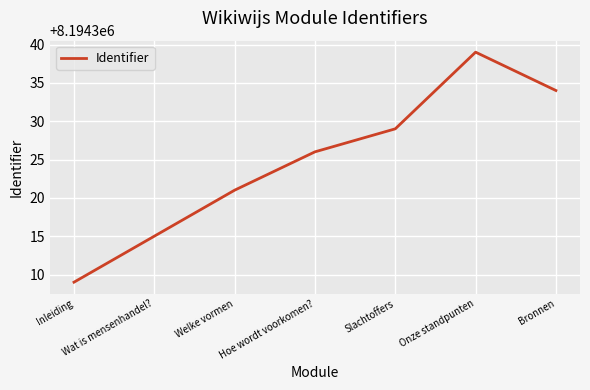

List the labels in order of value, largest first.

Onze standpunten, Bronnen, Slachtoffers, Hoe wordt voorkomen?, Welke vormen, Wat is mensenhandel?, Inleiding